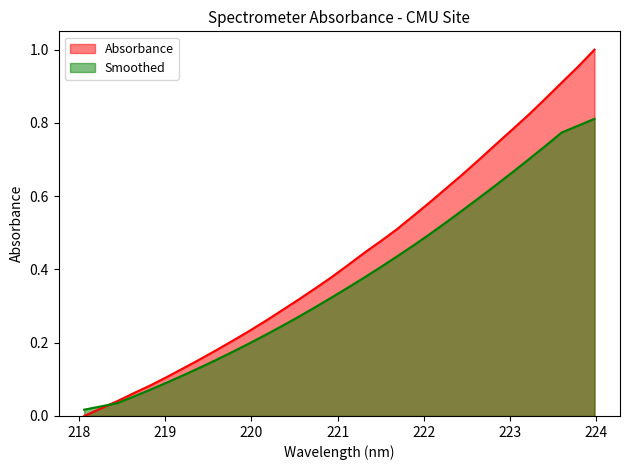

What is the label of the 23rd point from the left?

222.263